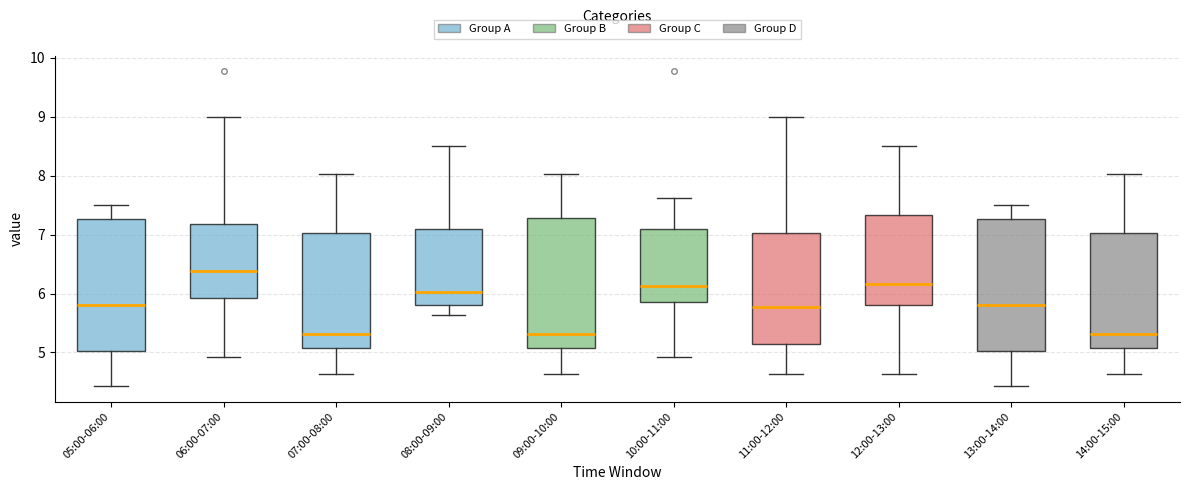

Where does the lower whisker of the box for 12:00-13:00 end on the y-axis? The values are not printed on the chart, so give them approximately, as read against the axis.

4.6